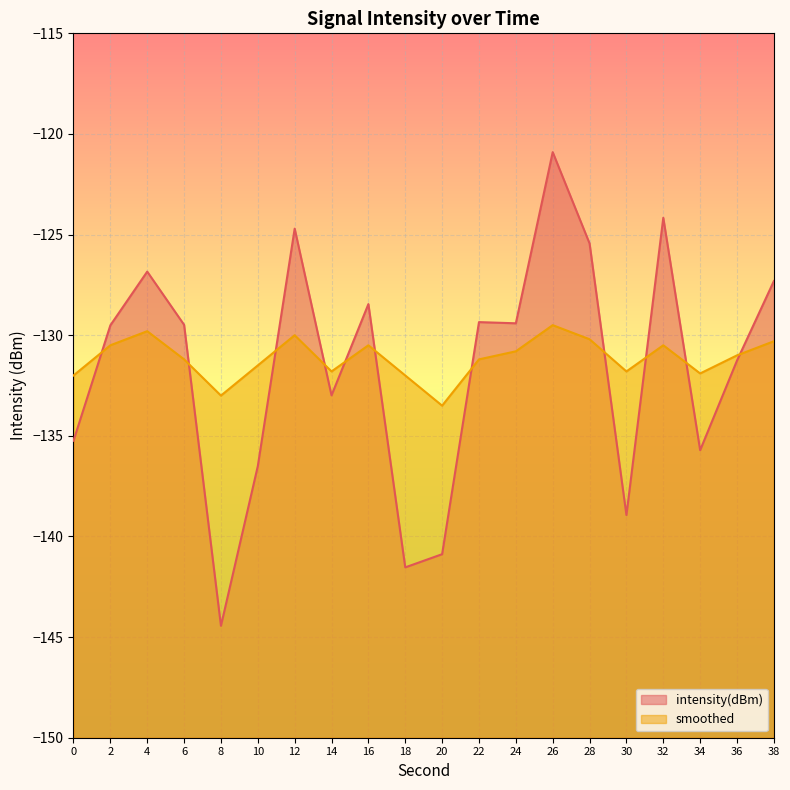

True or false: intensity(dBm) has more than 1 points higher than both neighbors.

True